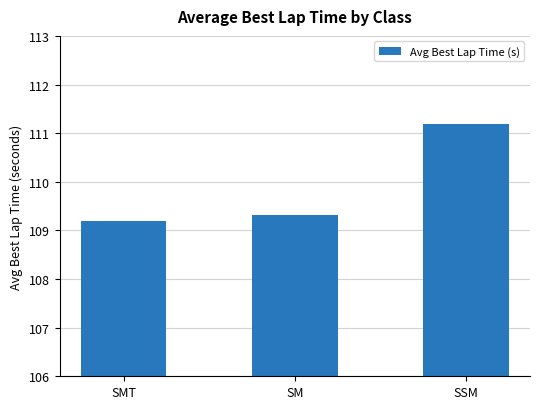

Between SSM and SM, which is larger?

SSM